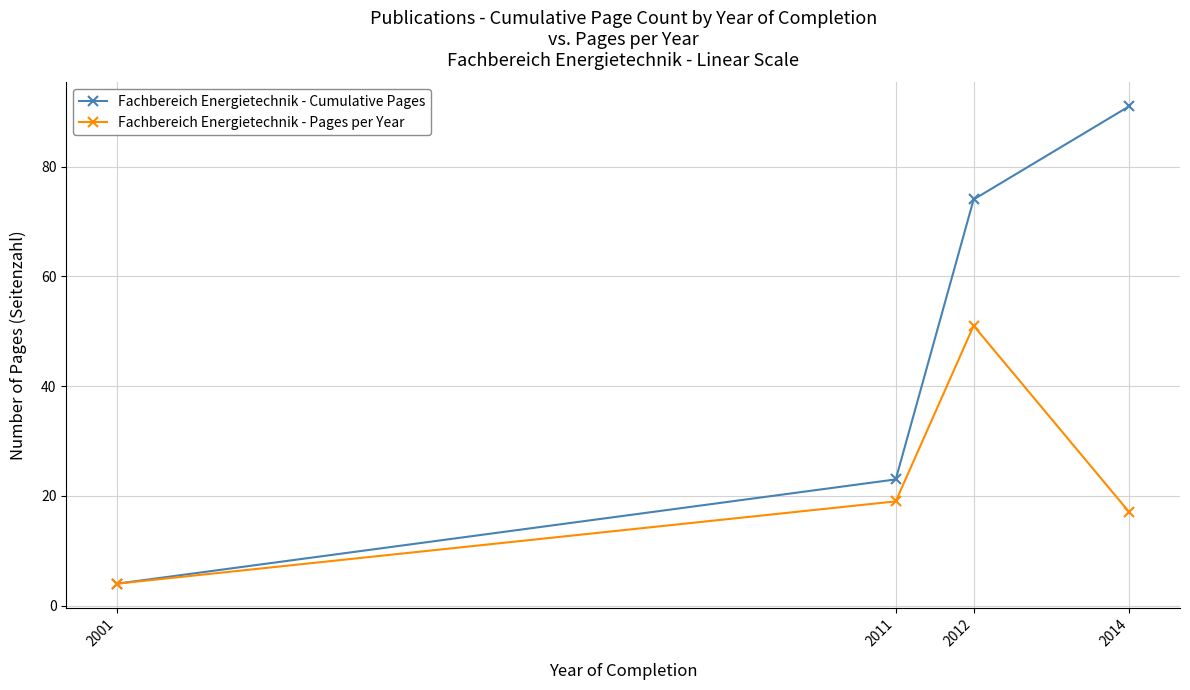

What is the sum of all Fachbereich Energietechnik - Cumulative Pages values?

192